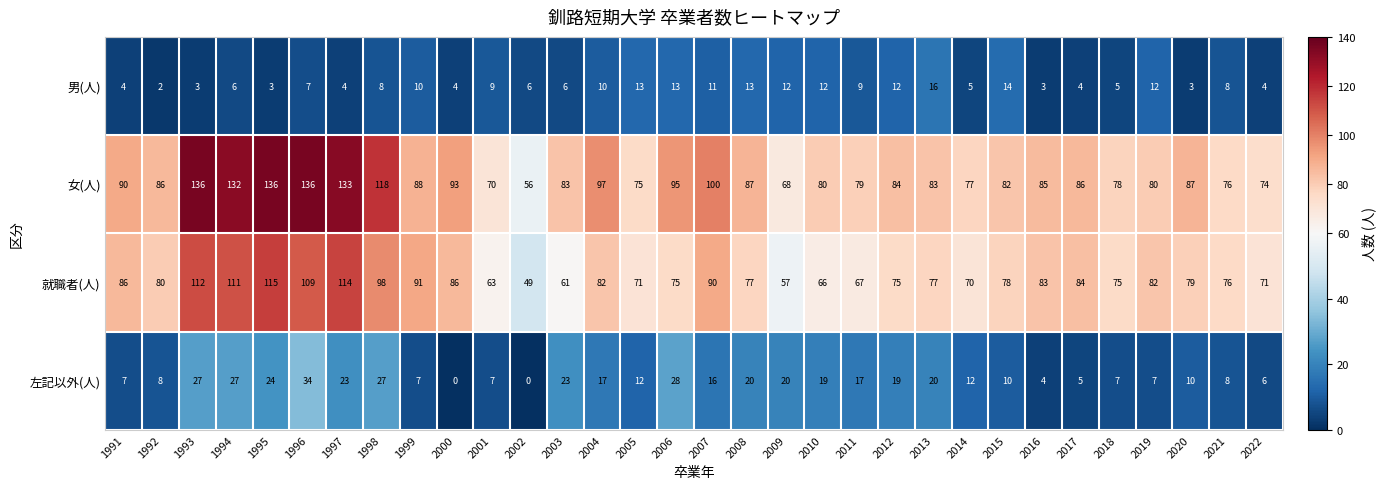

What is the difference between the 女(人) values at 2000 and 2007?

7